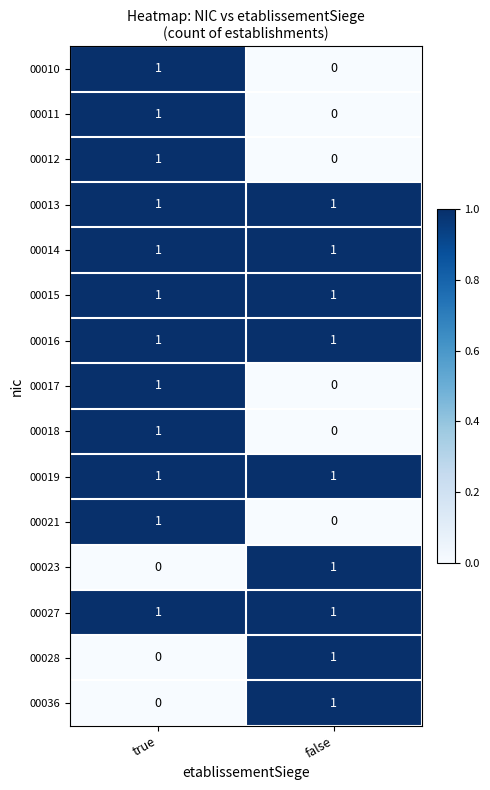

Is the value of 00027 at false greater than the value of 00018 at false?

Yes